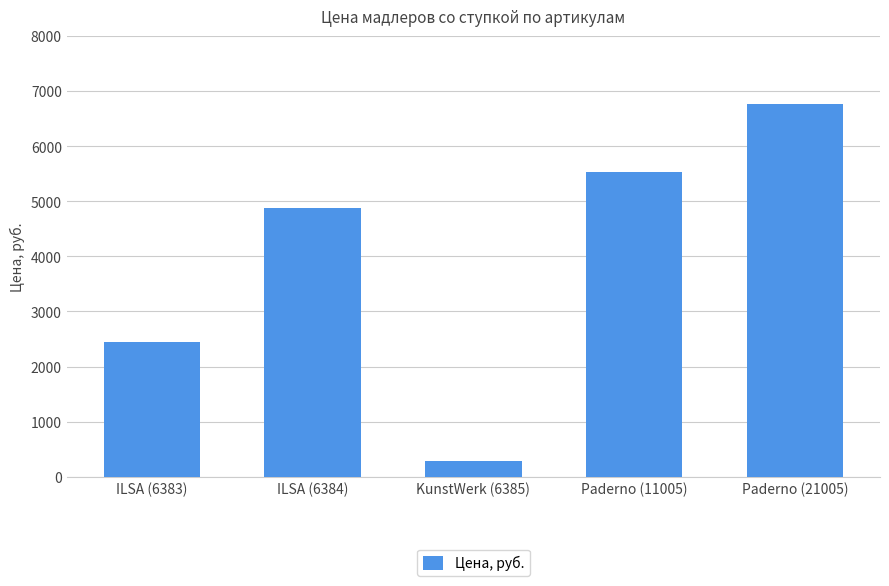

Reading right to left, what are all the values shown in this chart?

Paderno (21005)=6762	Paderno (11005)=5526	KunstWerk (6385)=284	ILSA (6384)=4872	ILSA (6383)=2449